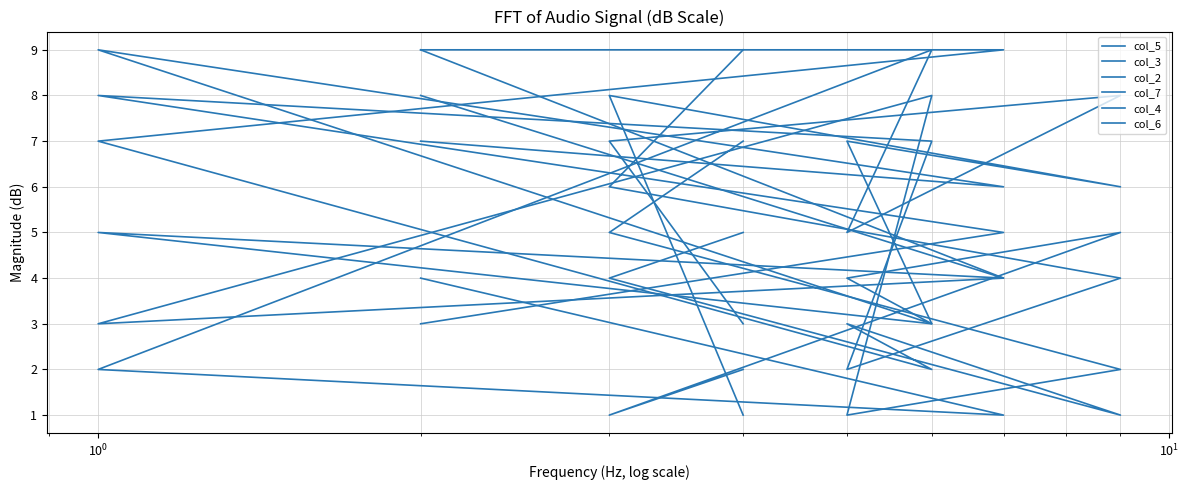

How many data points does each series have?

8